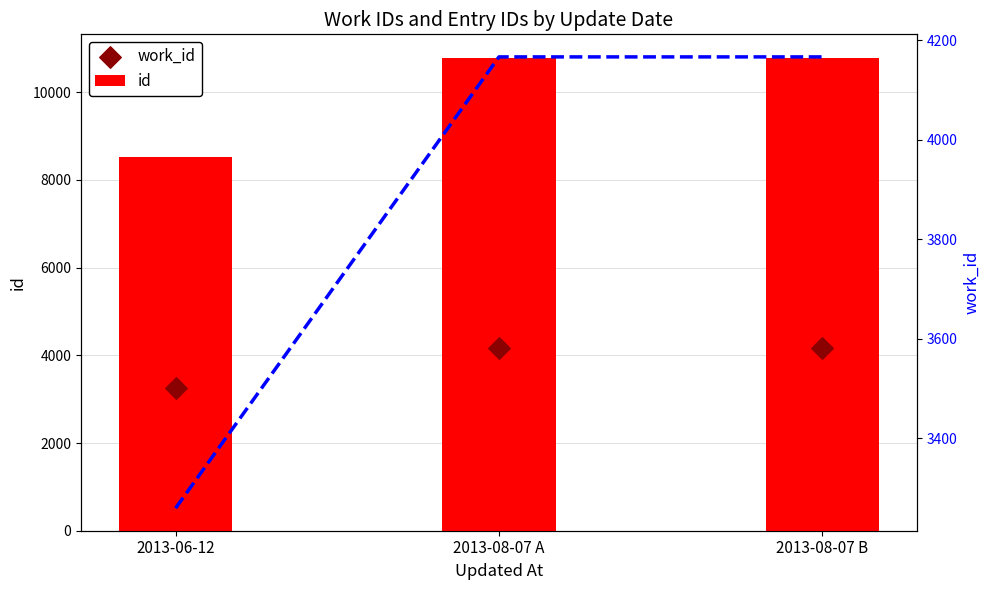

Which series contains the highest Y value?

id